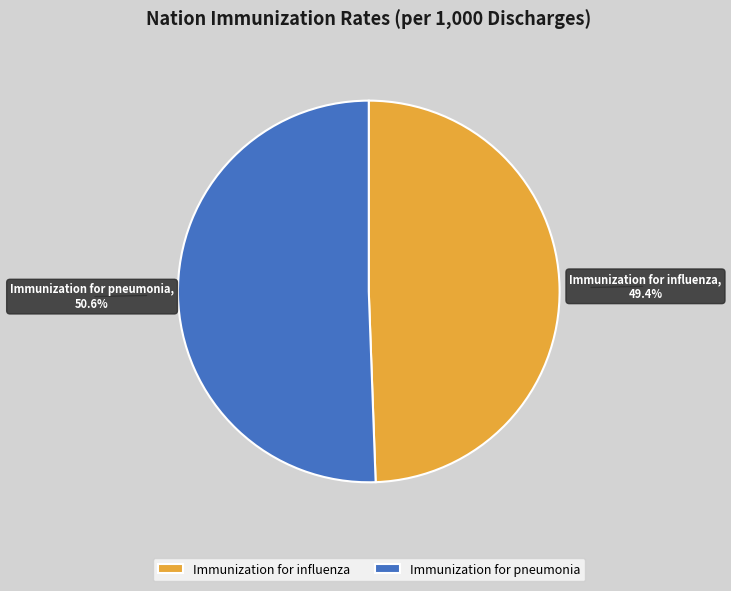

Do Immunization for pneumonia and Immunization for influenza together represent more than half of the pie?

Yes